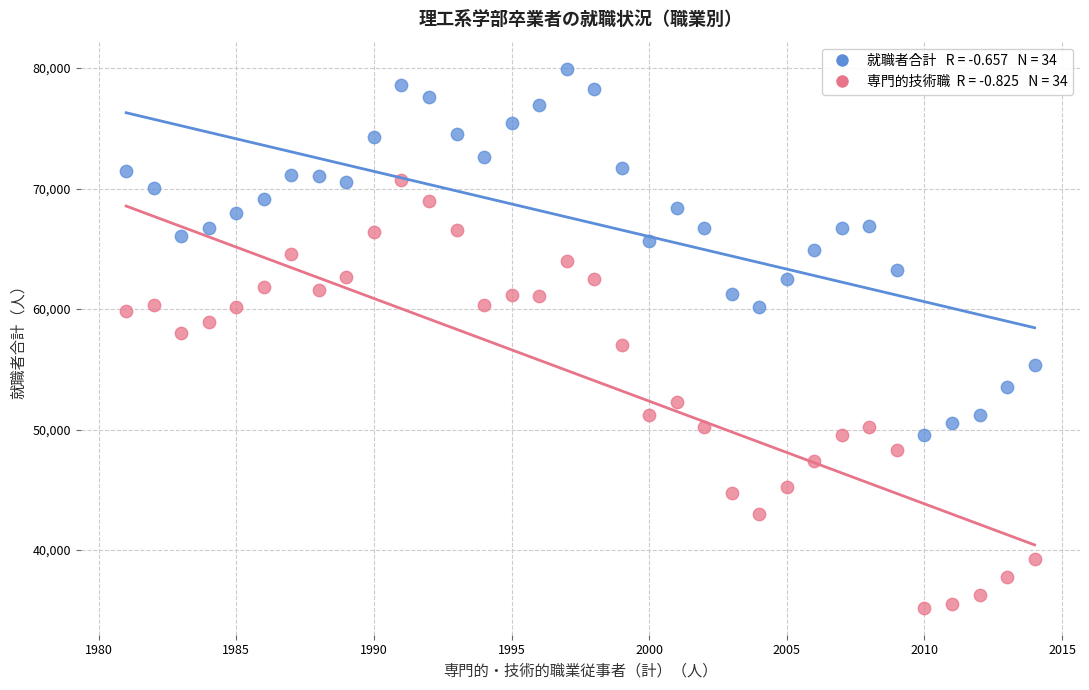

Across all data points, what is the range of X values (max minus min)?

33